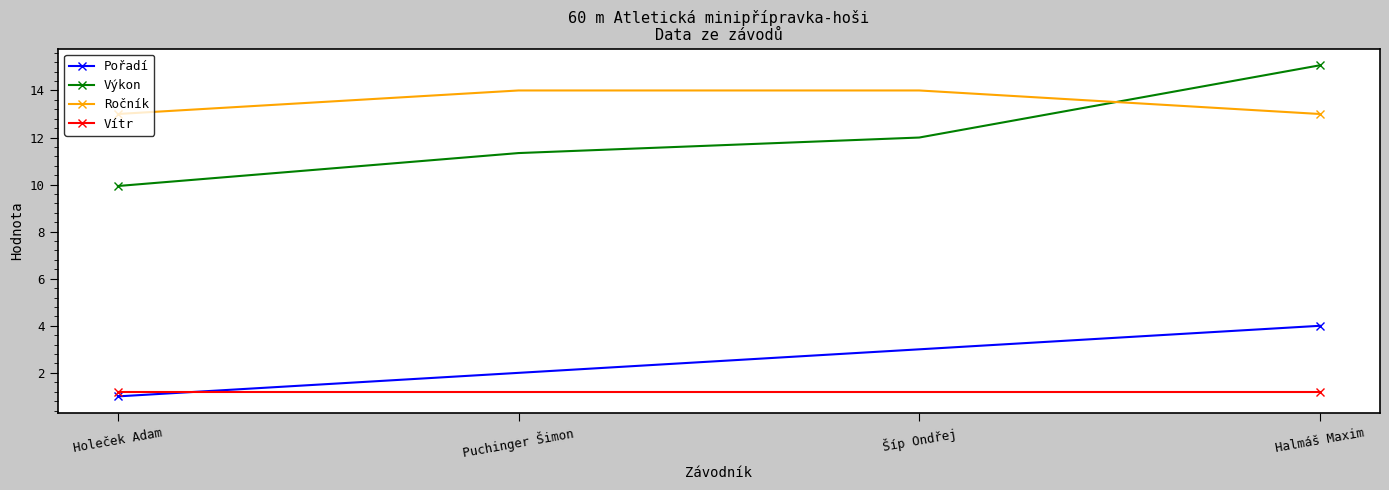

What is the total value across all series at Puchinger Šimon?

28.5